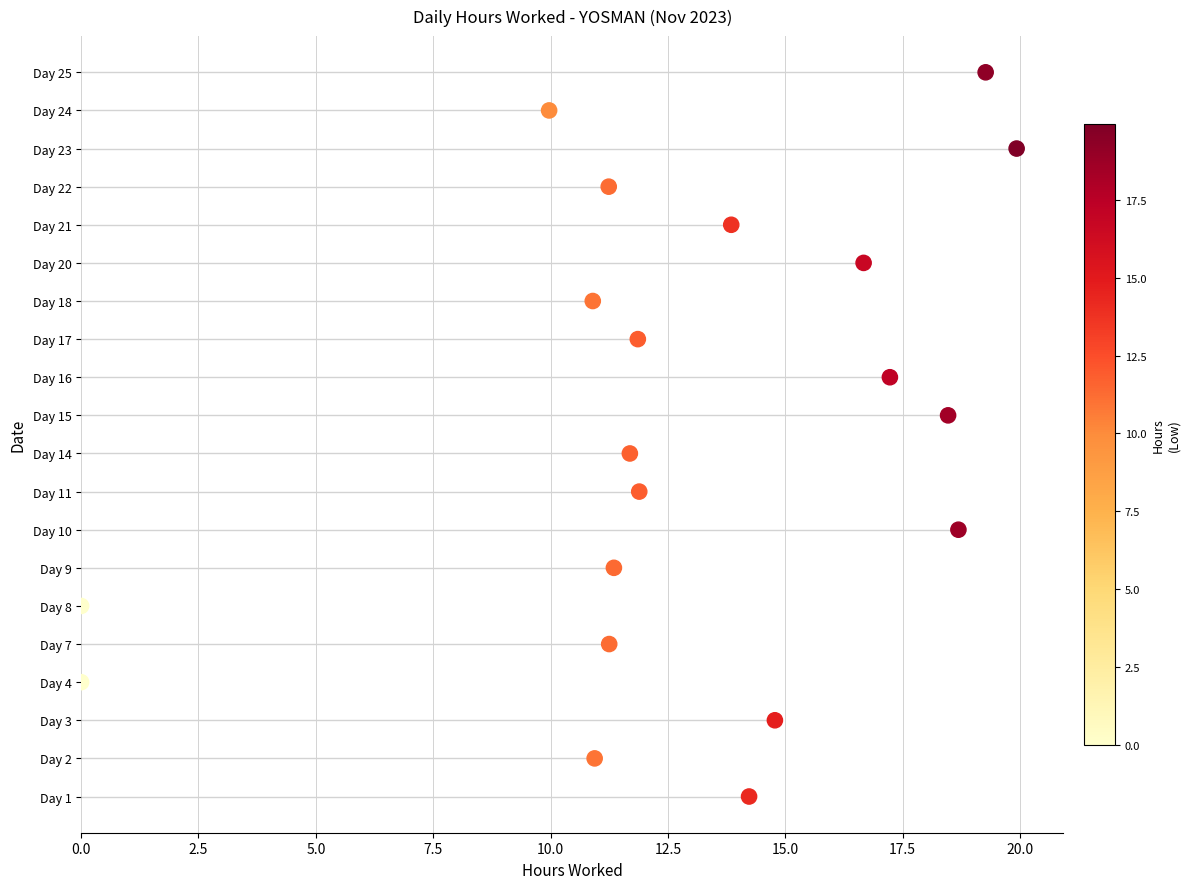

Between 2.5 and 15.0, which is larger?

15.0